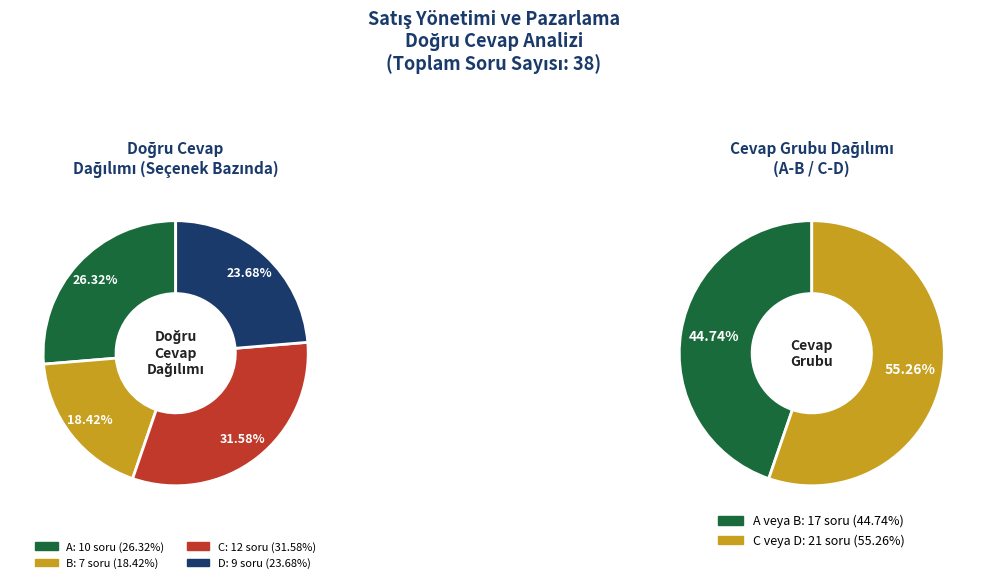

Does any single category account for the majority?

No